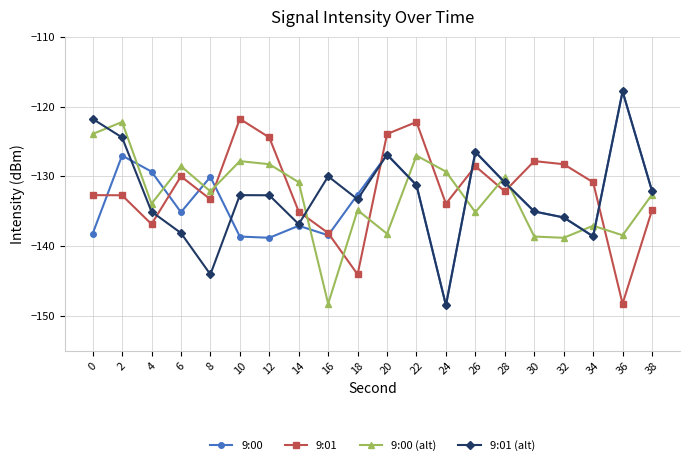

What is the sum of all 9:01 (alt) values?

-2652.6